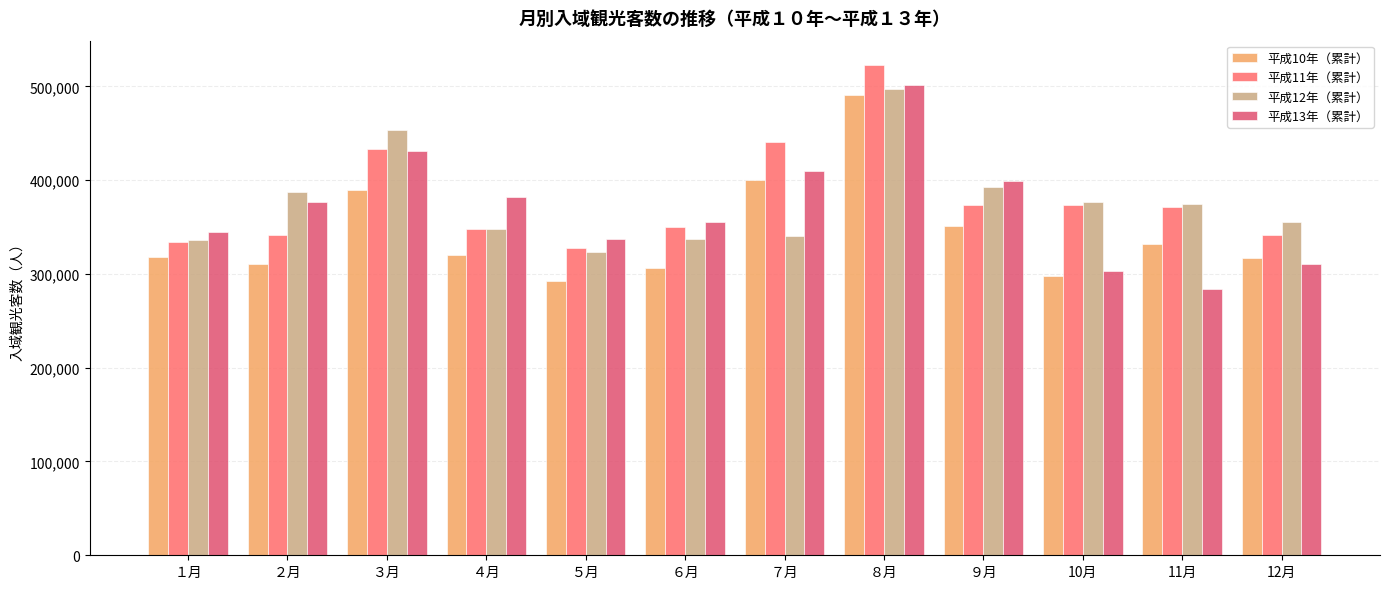

Rank the series at ９月 from highest to lowest value.

平成13年（累計）, 平成12年（累計）, 平成11年（累計）, 平成10年（累計）